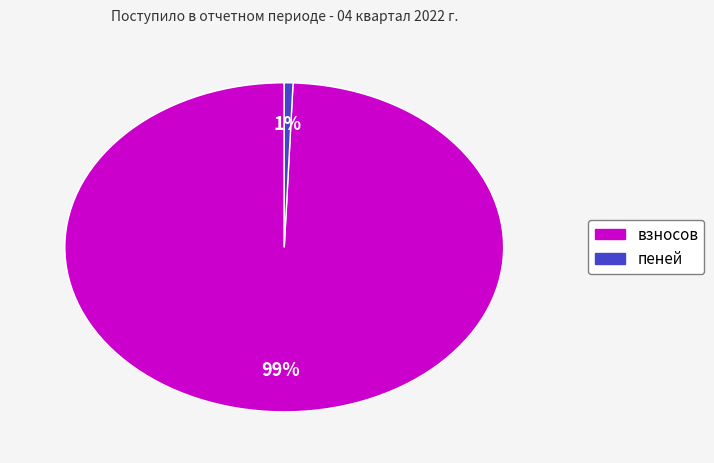

Do взносов and пеней together represent more than half of the pie?

Yes